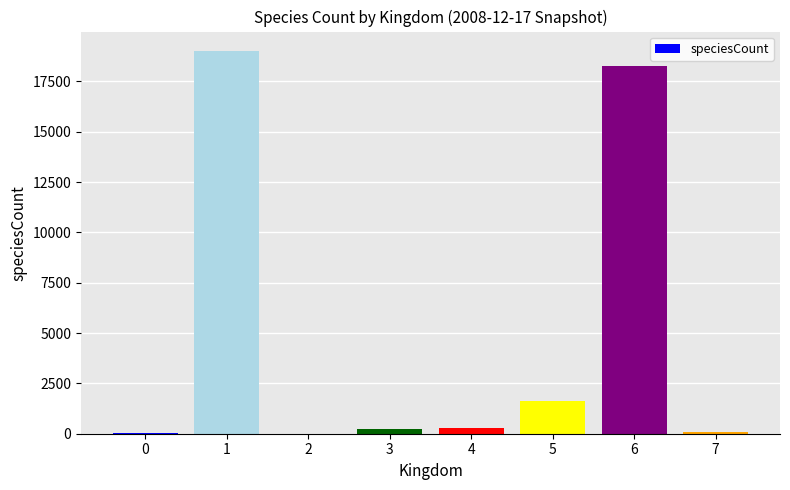

What is the greatest value displayed?

19029